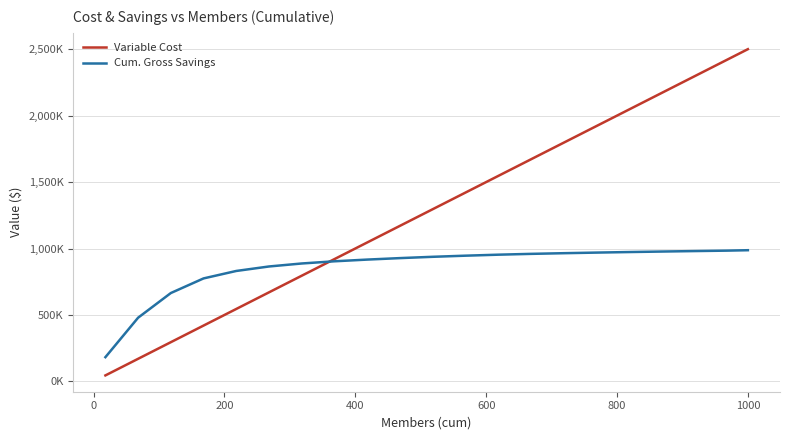

What are all the series names shown in the legend?

Variable Cost, Cum. Gross Savings